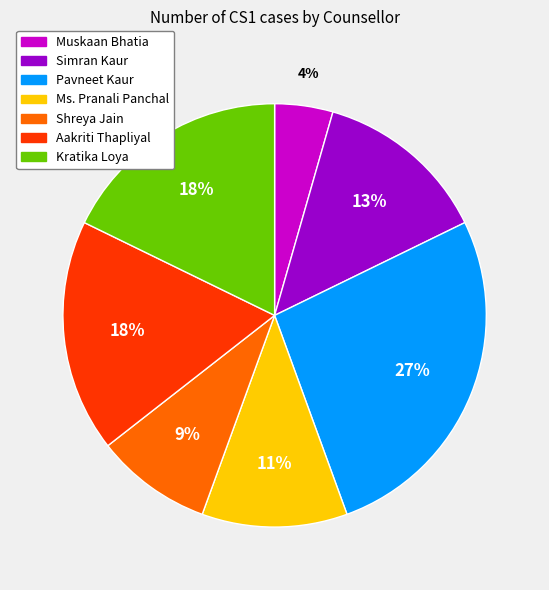

Is it true that Simran Kaur is 13% of the pie?

True